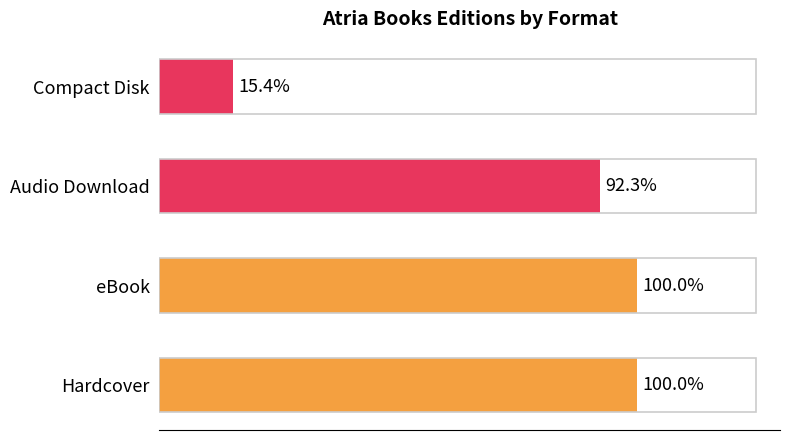

Are the bars horizontal?

Yes